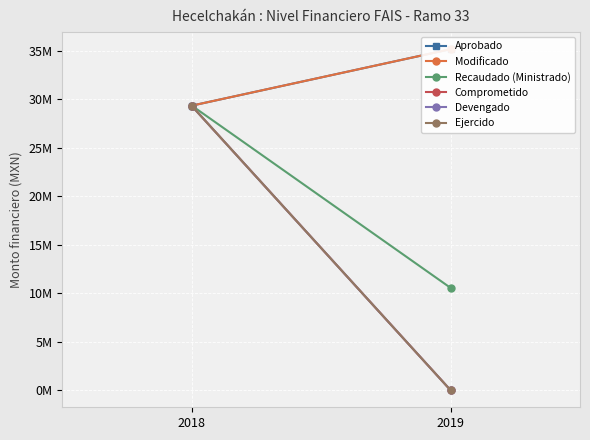

Reading right to left, what are all the values shown in this chart?

Aprobado: 2019=35139810.7	2018=29320865.0
Modificado: 2019=35139810.7	2018=29320865.0
Recaudado (Ministrado): 2019=10543756.6	2018=29320865.0
Comprometido: 2019=0.0	2018=29288005.0
Devengado: 2019=0.0	2018=29288005.0
Ejercido: 2019=0.0	2018=29288005.0